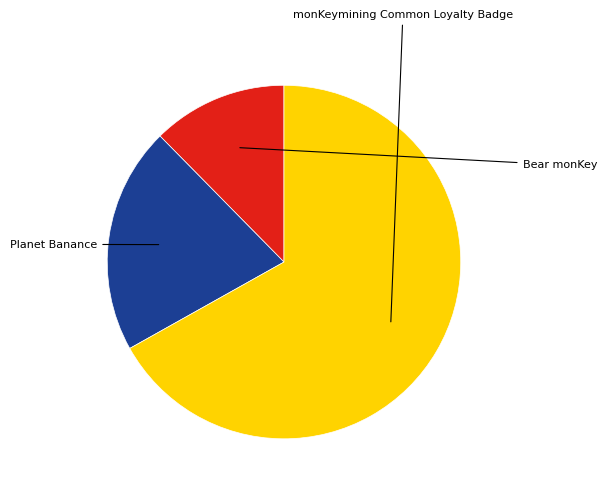

Is there a majority slice in this chart?

Yes